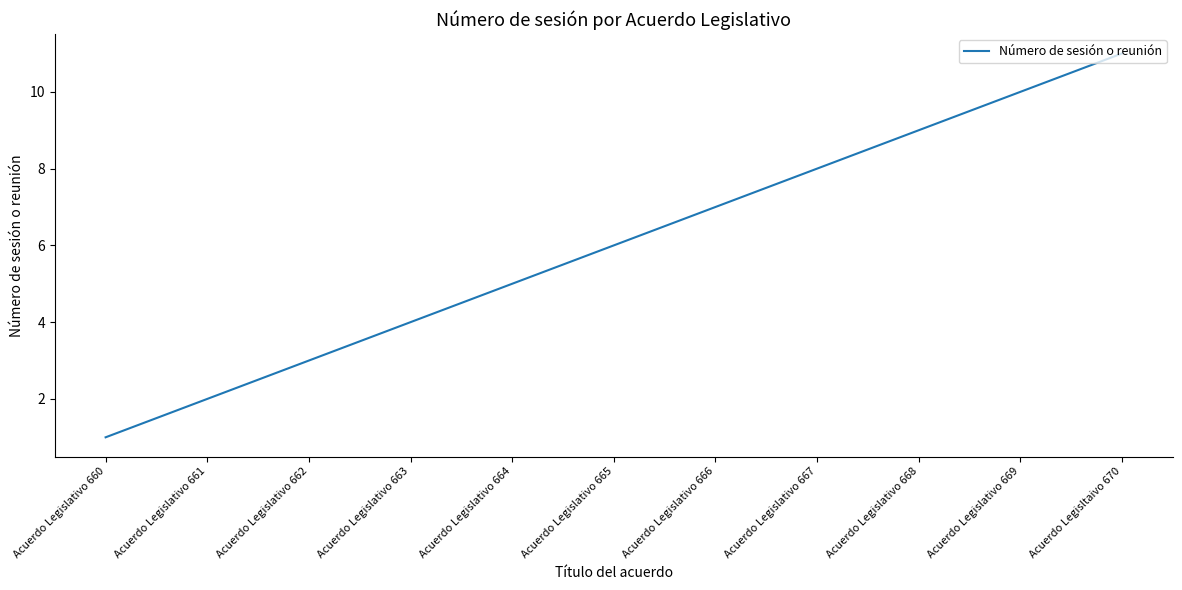

What is the difference between the maximum and minimum values?

10